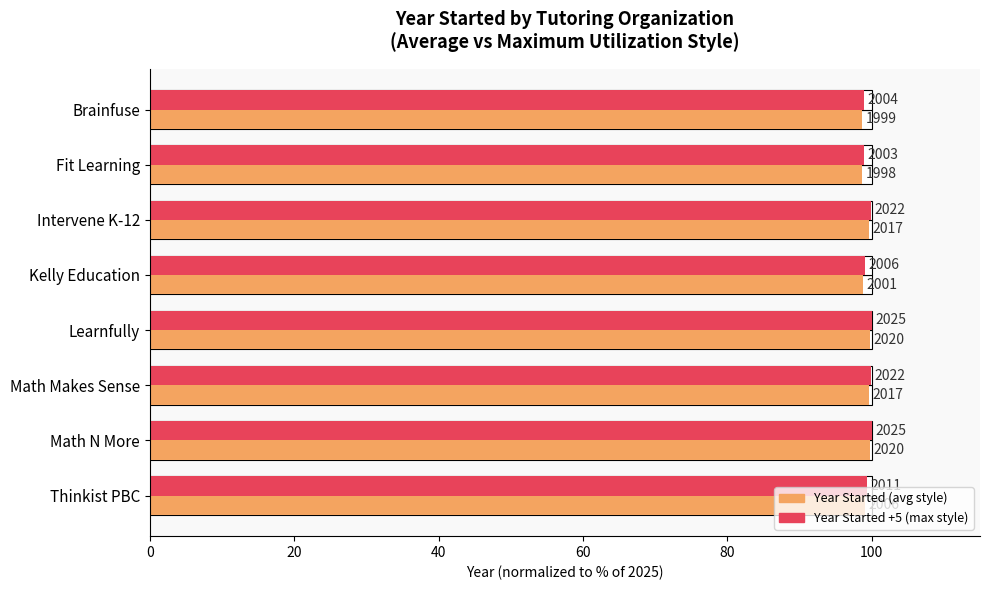

The Year Started (normalized %) series shows 98.7 at Fit Learning. True or false?

True